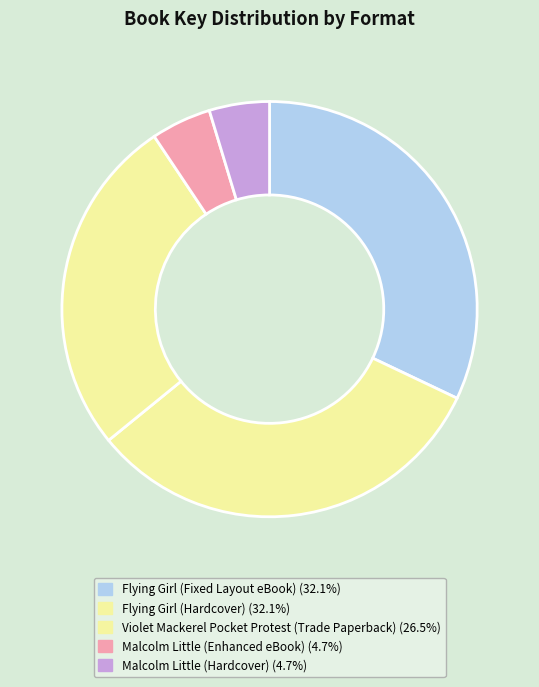

Do Malcolm Little (Enhanced eBook) and Malcolm Little (Hardcover) together represent more than half of the pie?

No